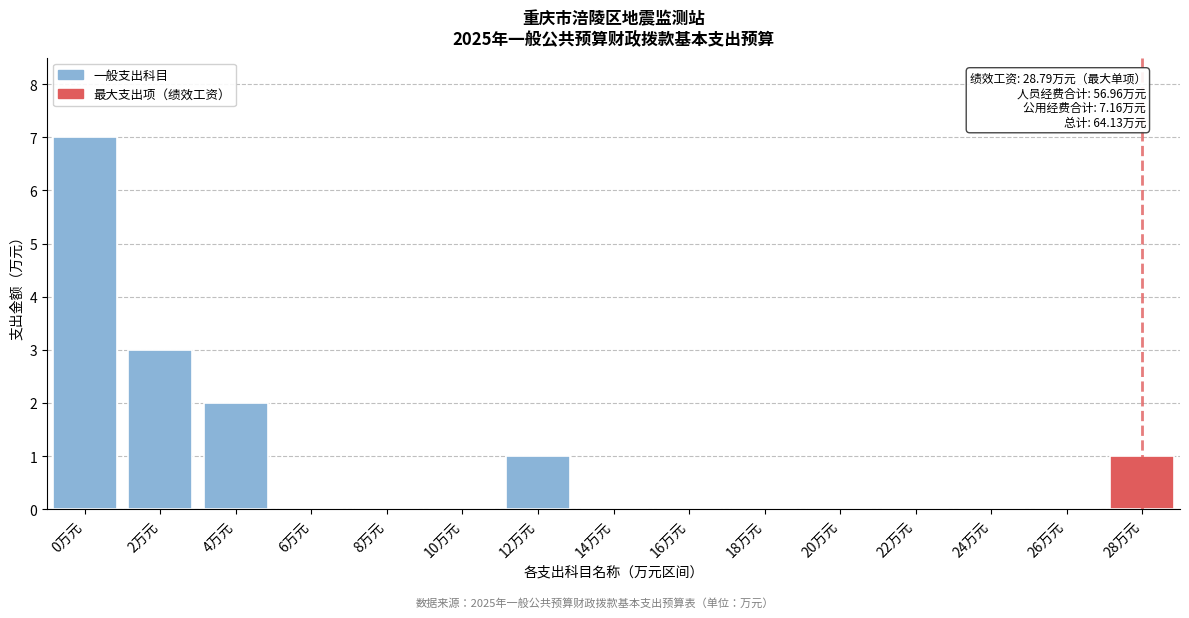

Reading right to left, transcribe all the data shown in this chart.

28万元=1	26万元=0	24万元=0	22万元=0	20万元=0	18万元=0	16万元=0	14万元=0	12万元=1	10万元=0	8万元=0	6万元=0	4万元=2	2万元=3	0万元=7